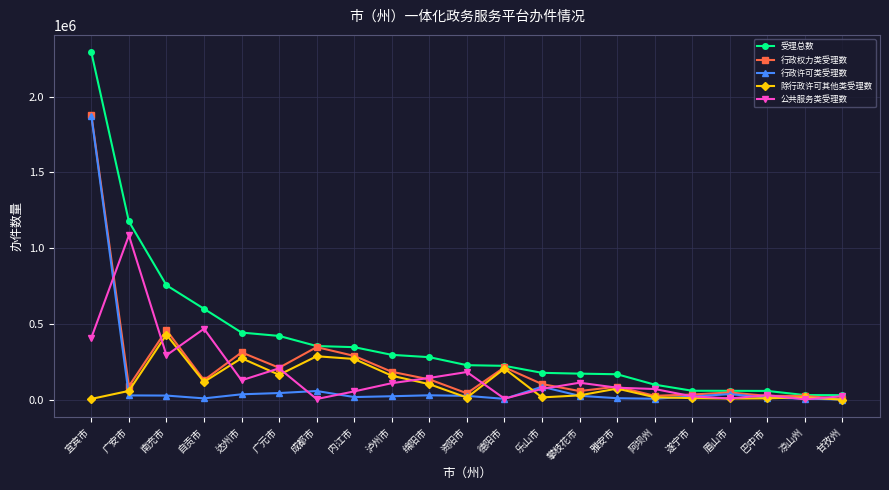

At which category is the sum across all series the highest?

宜宾市